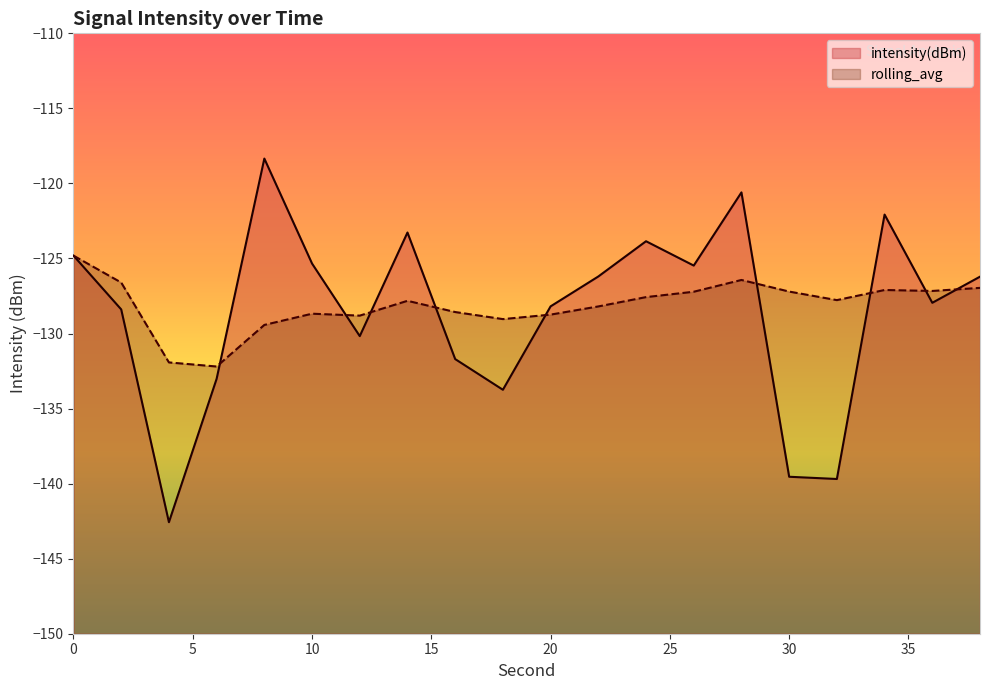

Rank the series at 26 from lowest to highest value.

rolling_avg, intensity(dBm)